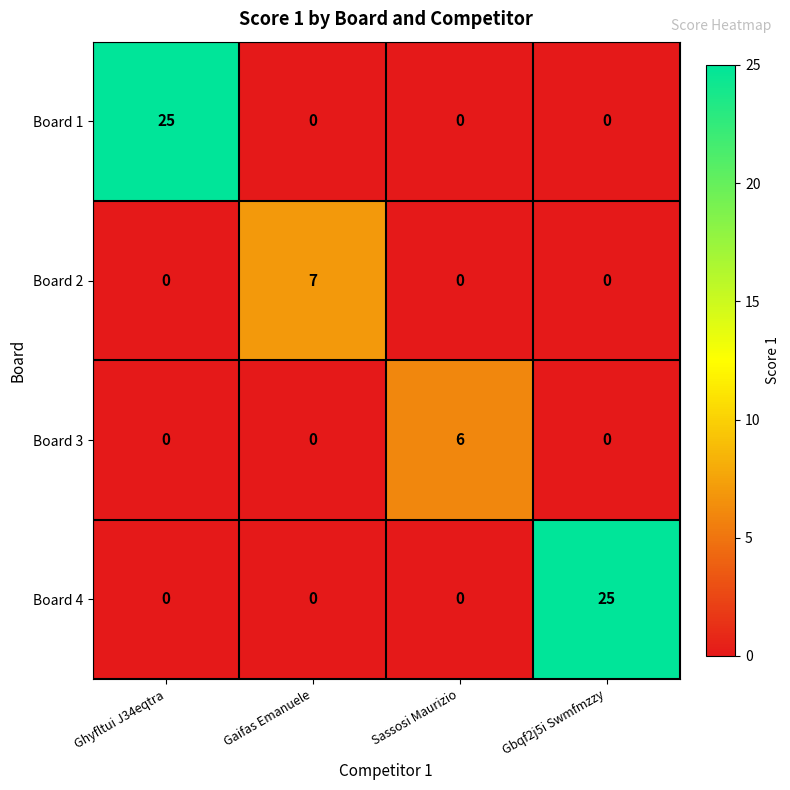

What is the sum of the Board 2 values at Gaifas Emanuele and Gbqf2j5i Swmfmzzy?

7